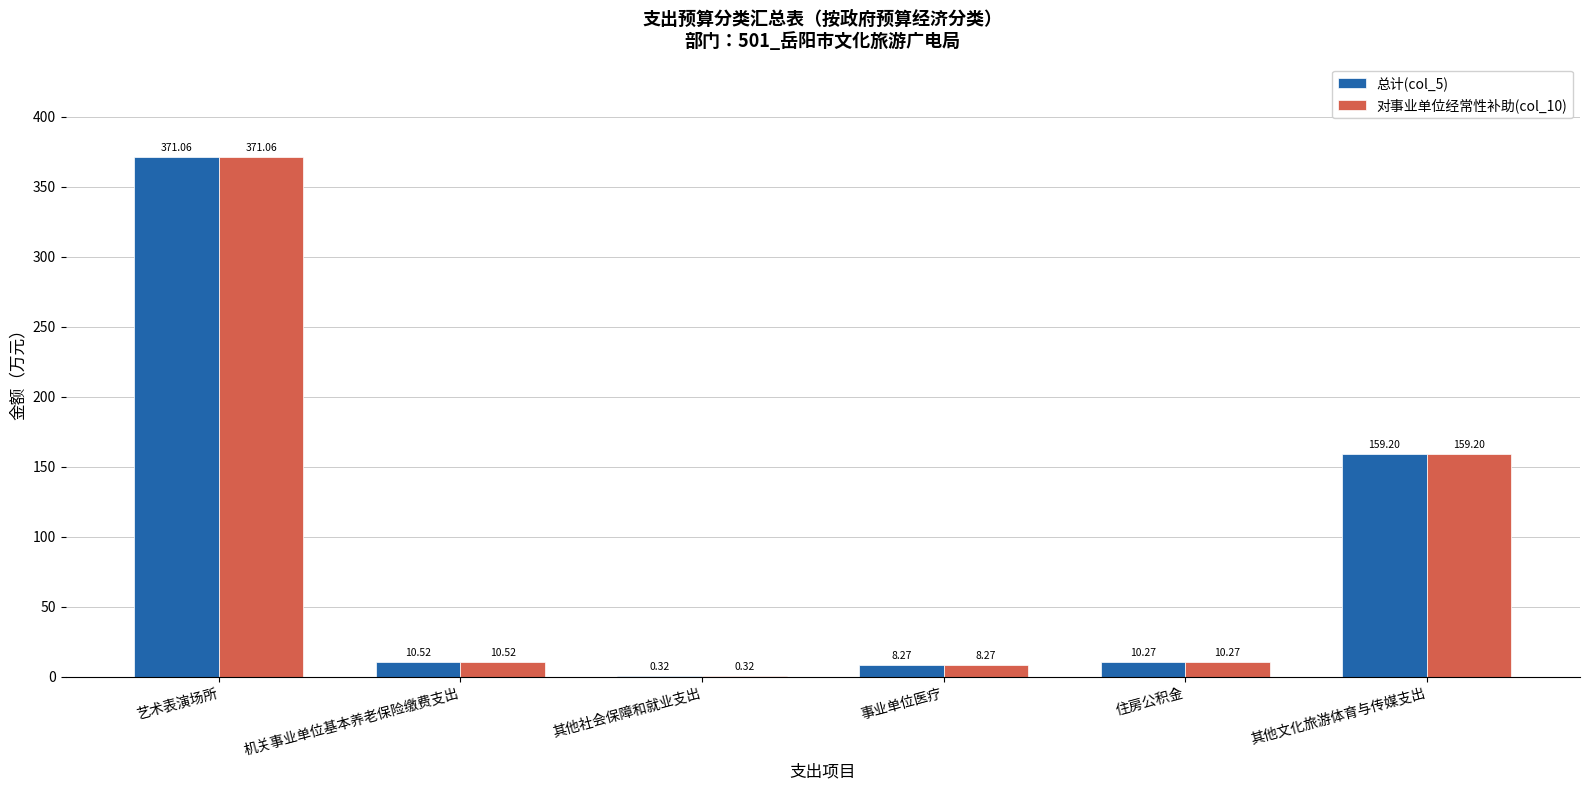

At which category is the sum across all series the highest?

艺术表演场所